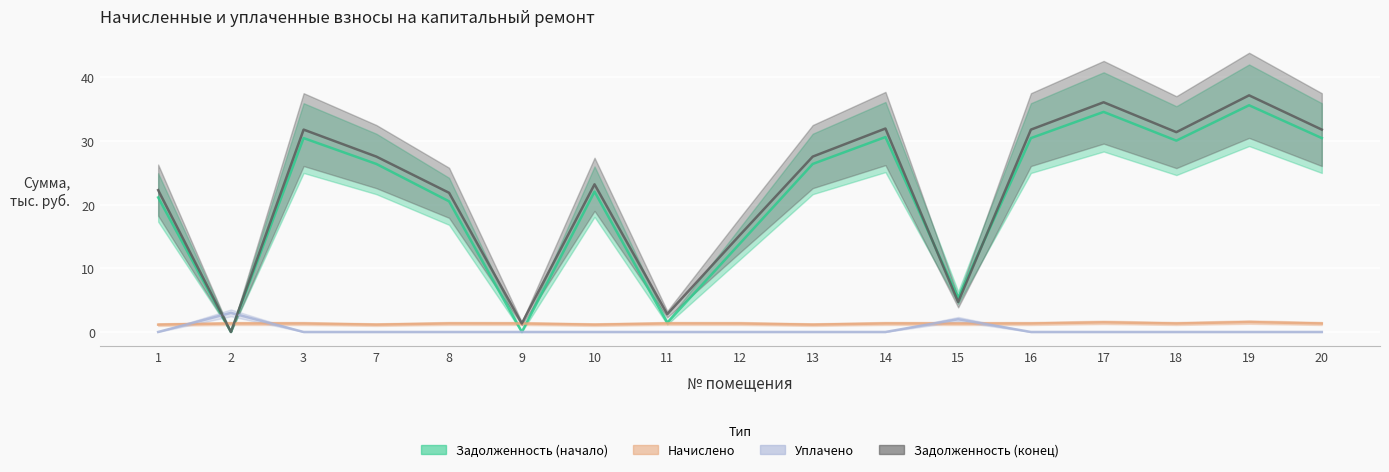

What is the difference between the Задолженность (начало) values at 3 and 1?

9.3